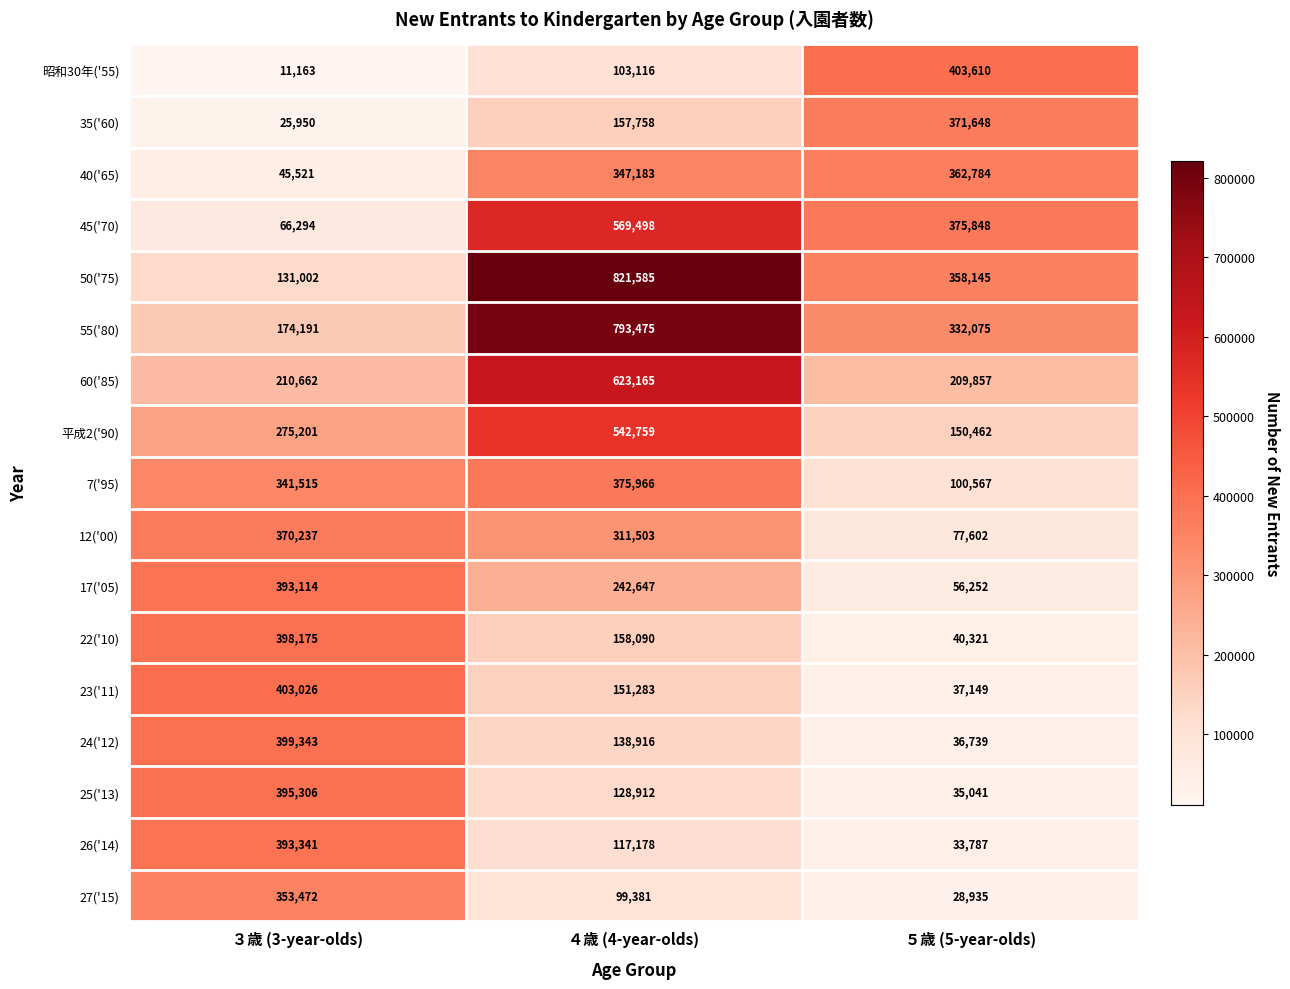

Which category has the highest value across all series?

４歳 (4-year-olds)